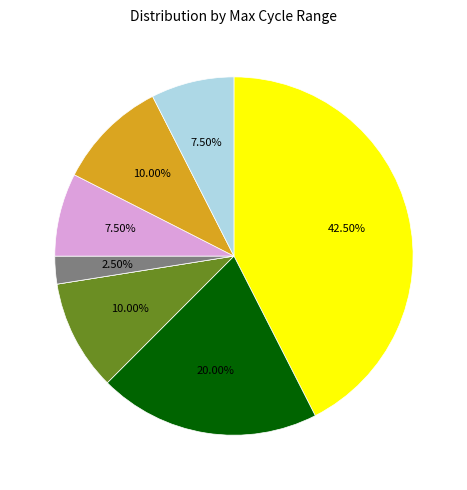

Does any single category account for the majority?

No